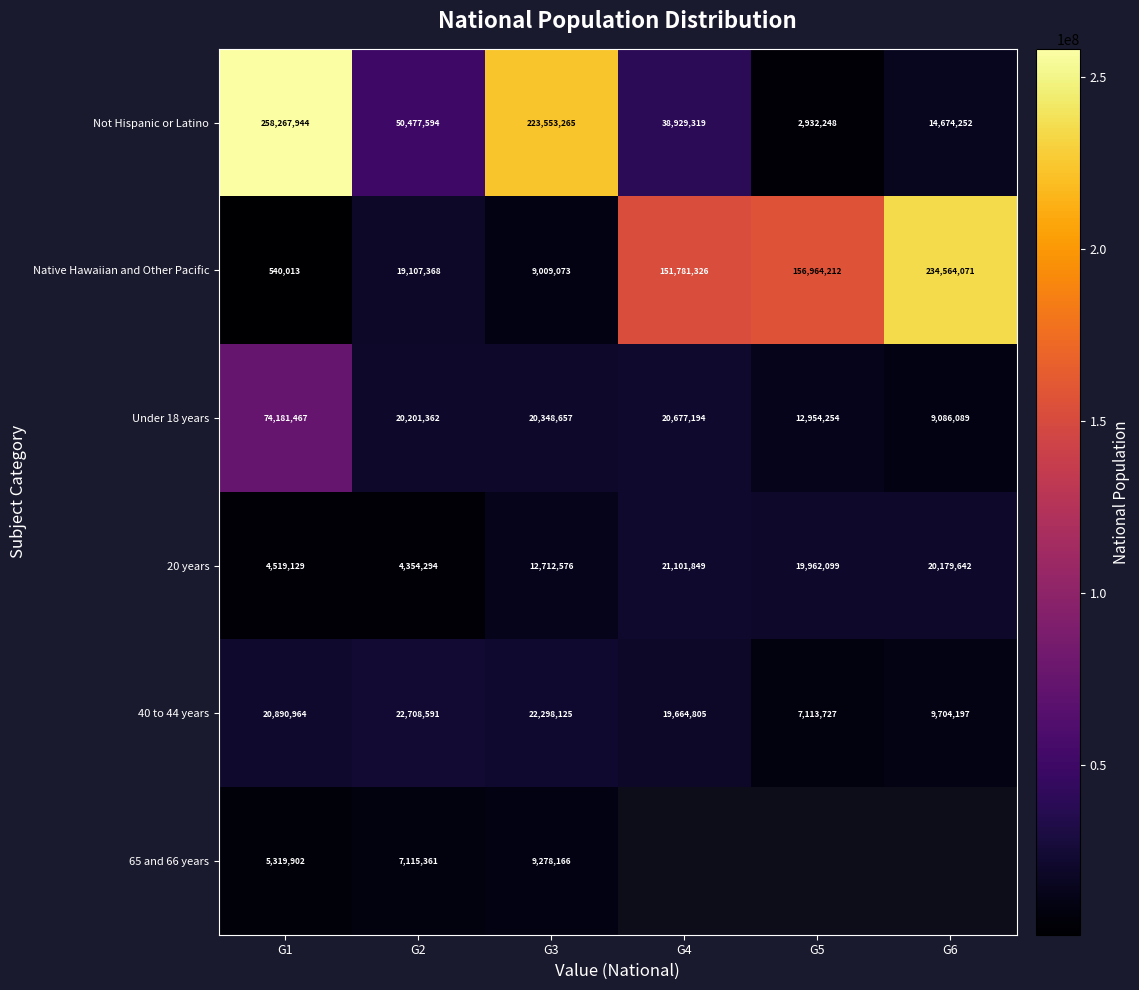

The value of Not Hispanic or Latino at G5 is 4586674.0. True or false?

False